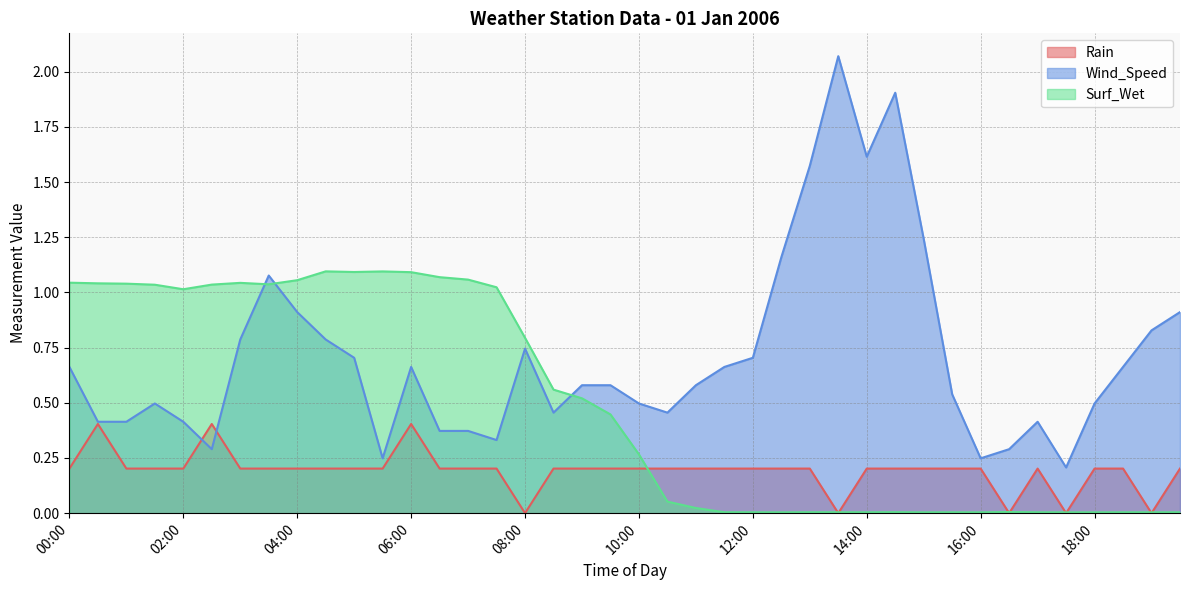

What is the approximate value of Wind_Speed at 02:00?

0.4